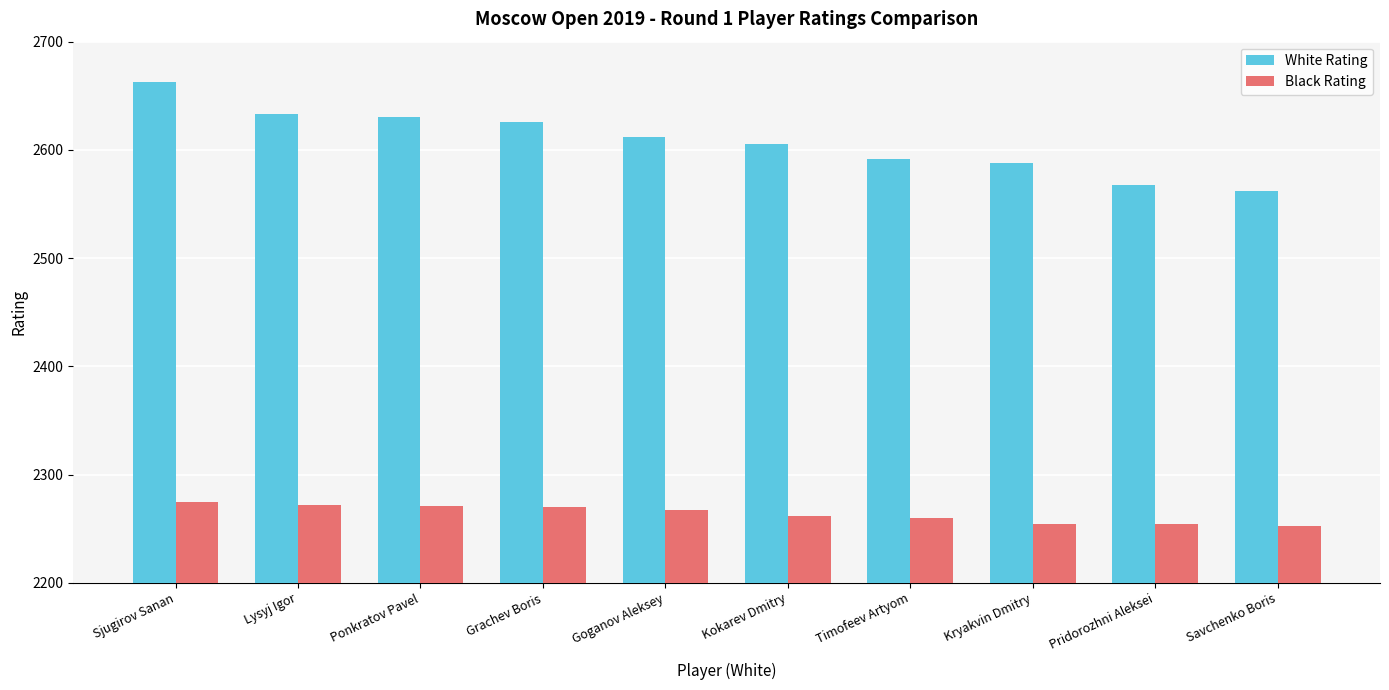

At which category is the sum across all series the highest?

Sjugirov Sanan